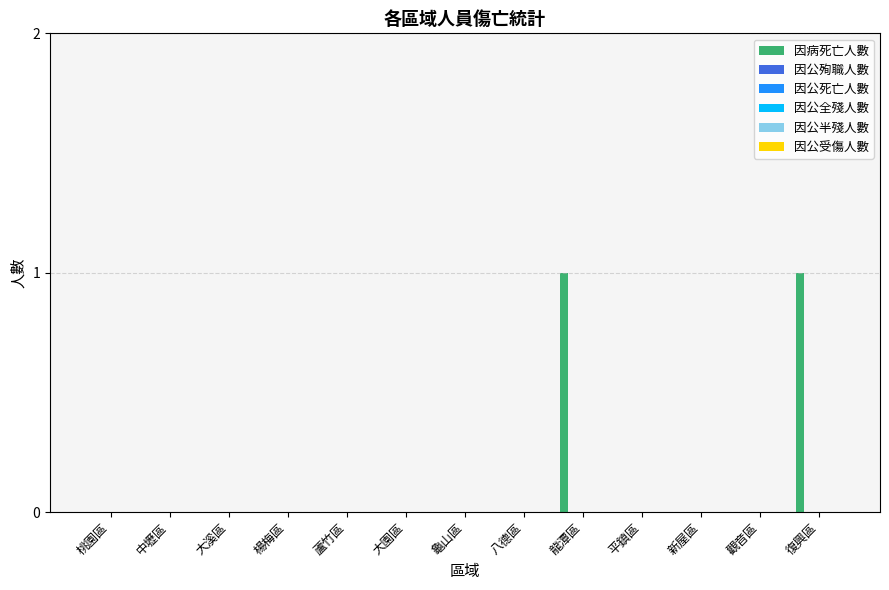

Are the bars horizontal?

No